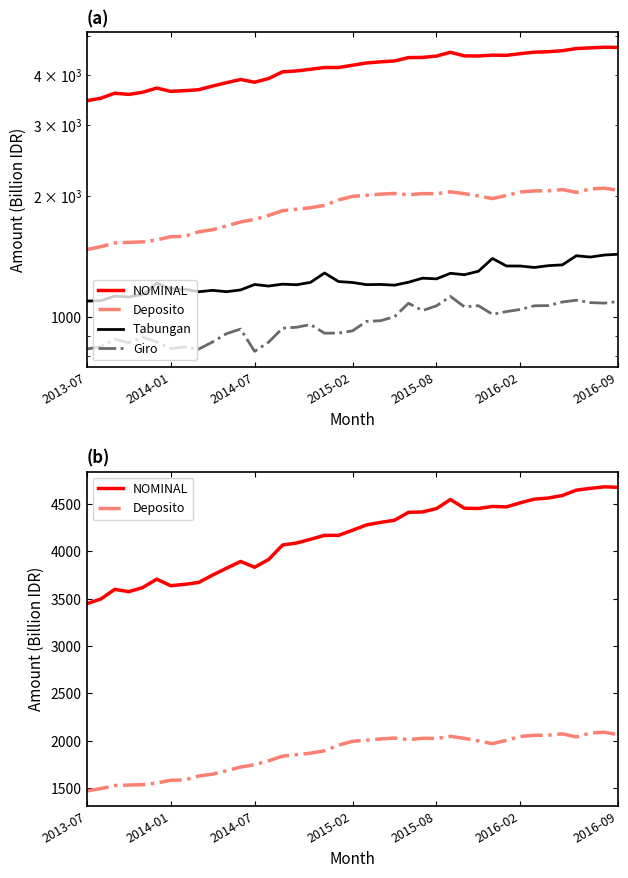

At which label does Deposito reach its minimum?

2013-07